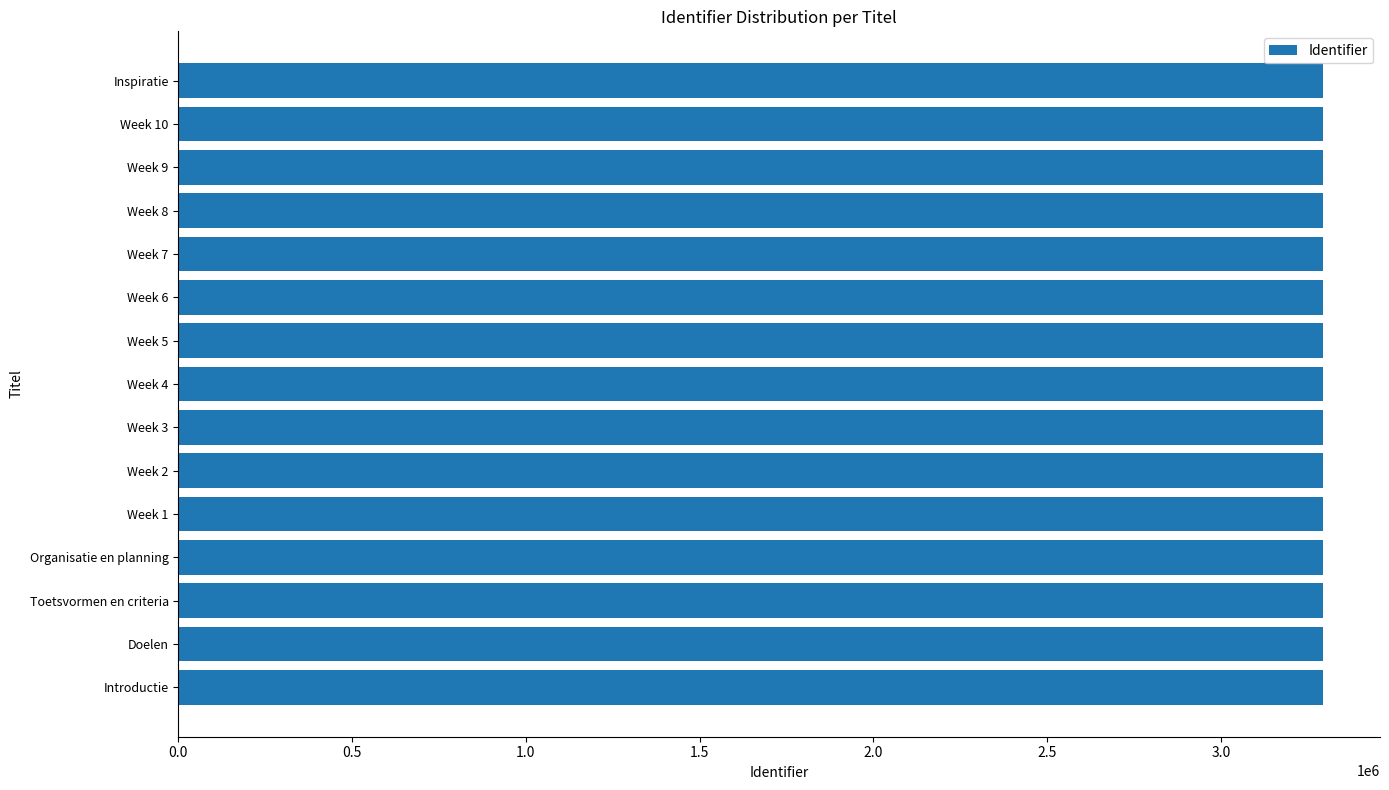

The value at Week 2 is 1534513. True or false?

False